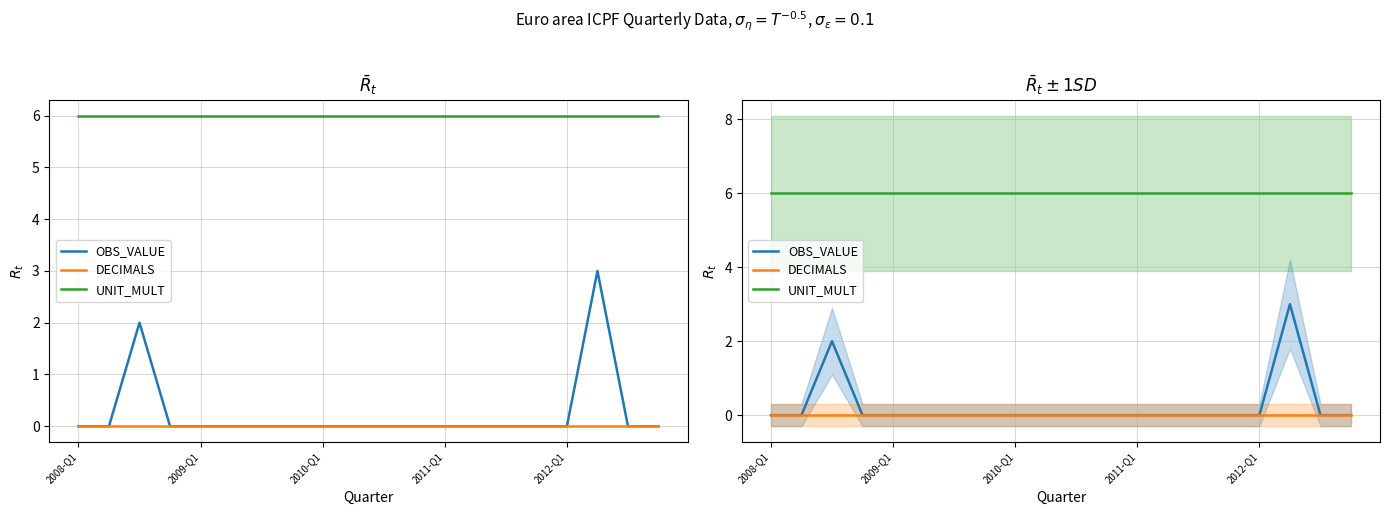

Is the value of DECIMALS at 17 greater than the value of OBS_VALUE at 9?

No